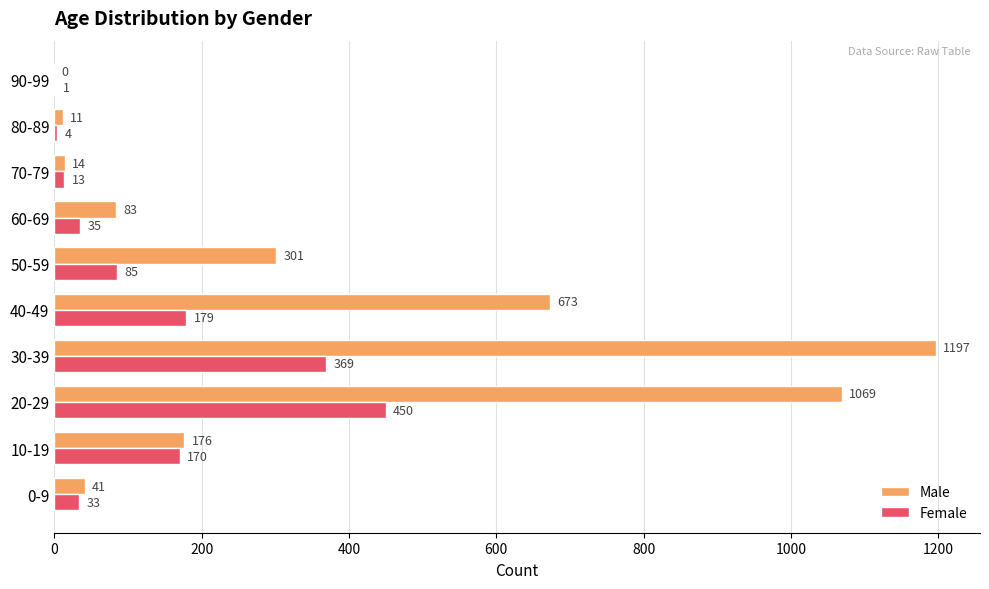

What value does the Male series have at 10-19?

176